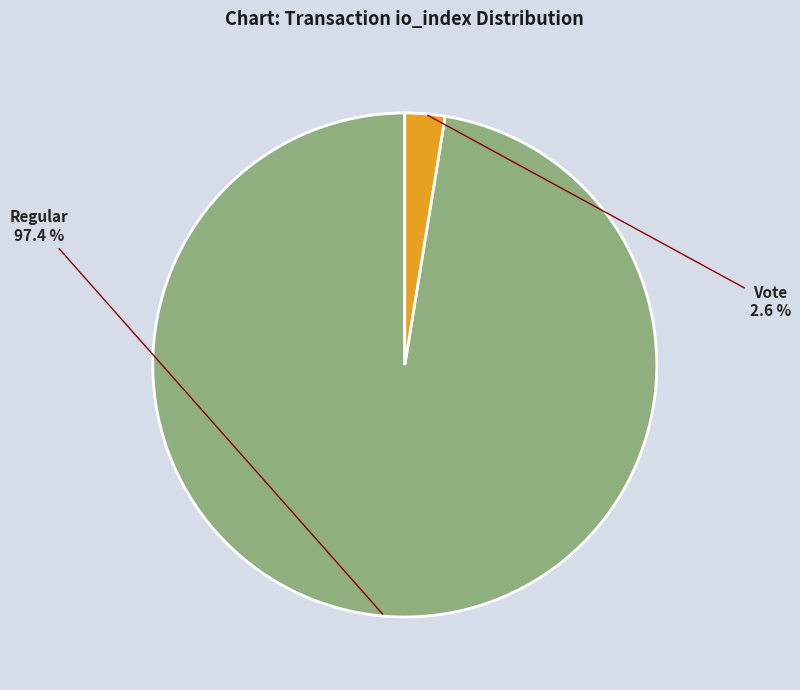

Is Vote the majority of the pie?

No